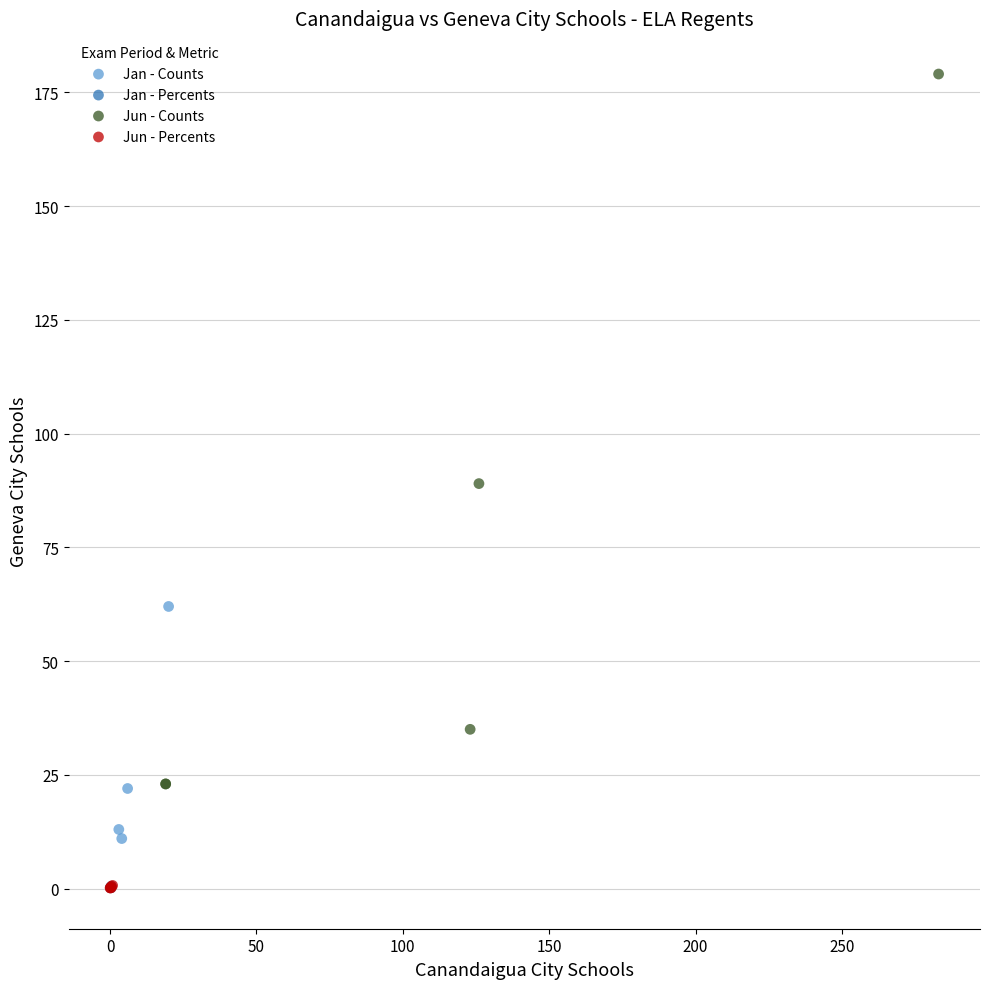

Which series has the largest Y range (max minus min)?

Jun - Counts